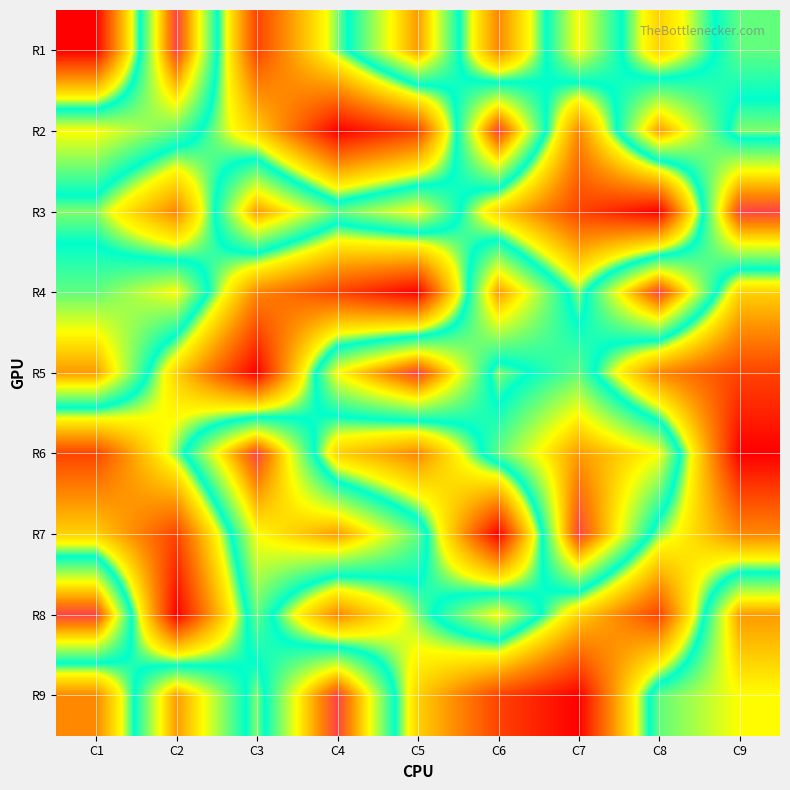

Rank the series by their maximum value, from lowest to highest.

R1, R2, R3, R4, R5, R6, R7, R8, R9